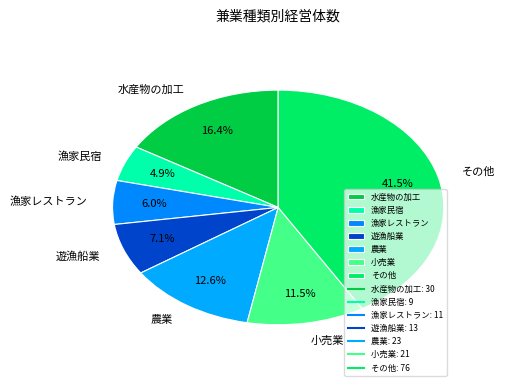

Count the number of slices in the pie.

7